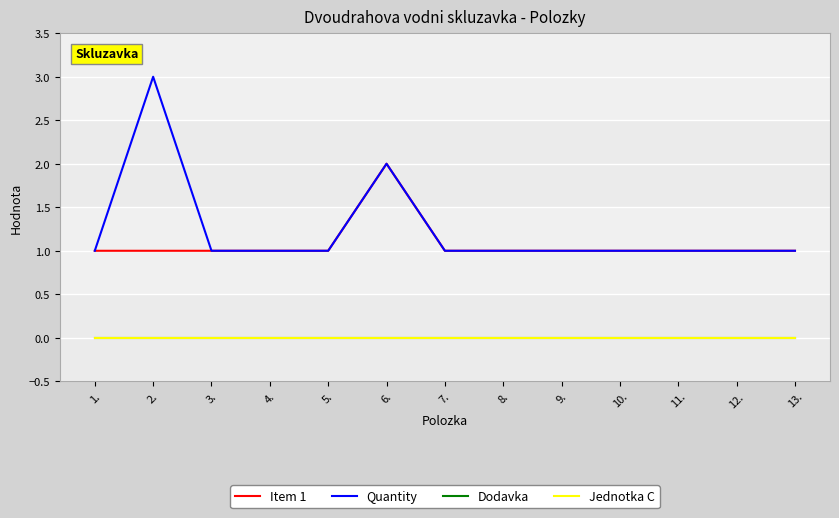

The Quantity series shows 5 at 2.. True or false?

False